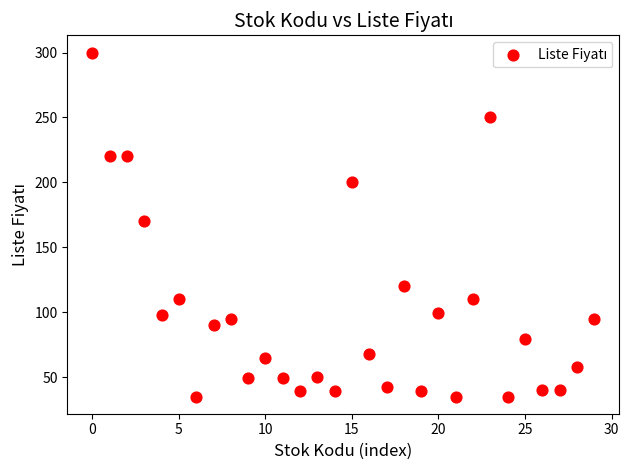

What Y value in the scatter plot is closest to 167?

170